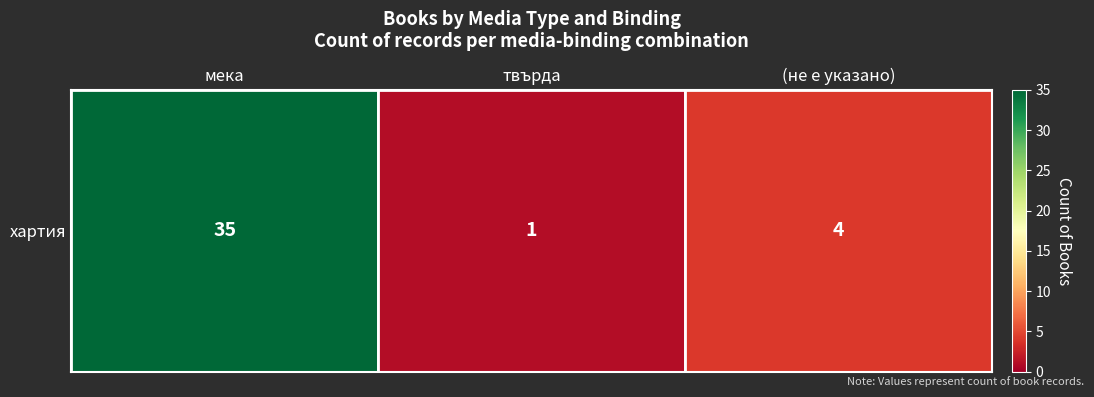

At which category does the chart reach its peak across all series?

мека